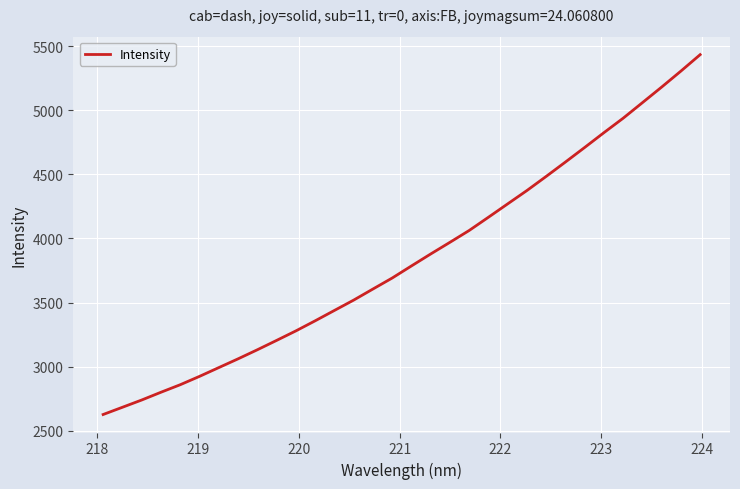

What is the difference between the maximum and minimum values?

2806.5